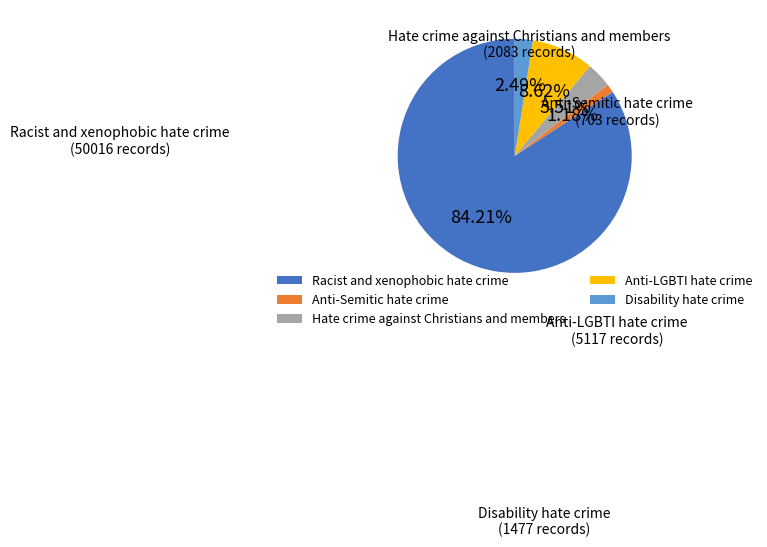

What is the total percentage of Racist and xenophobic hate crime and Anti-LGBTI hate crime?

92.8%